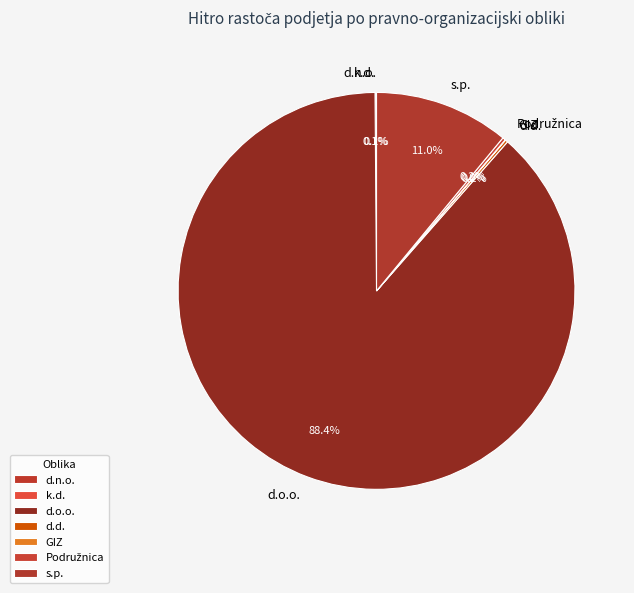

Which slice is the largest?

d.o.o.